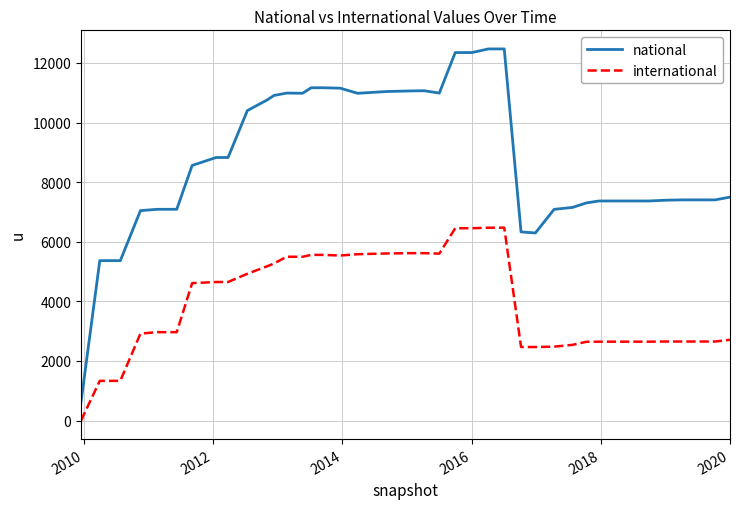

True or false: national and international cross at least once.

False